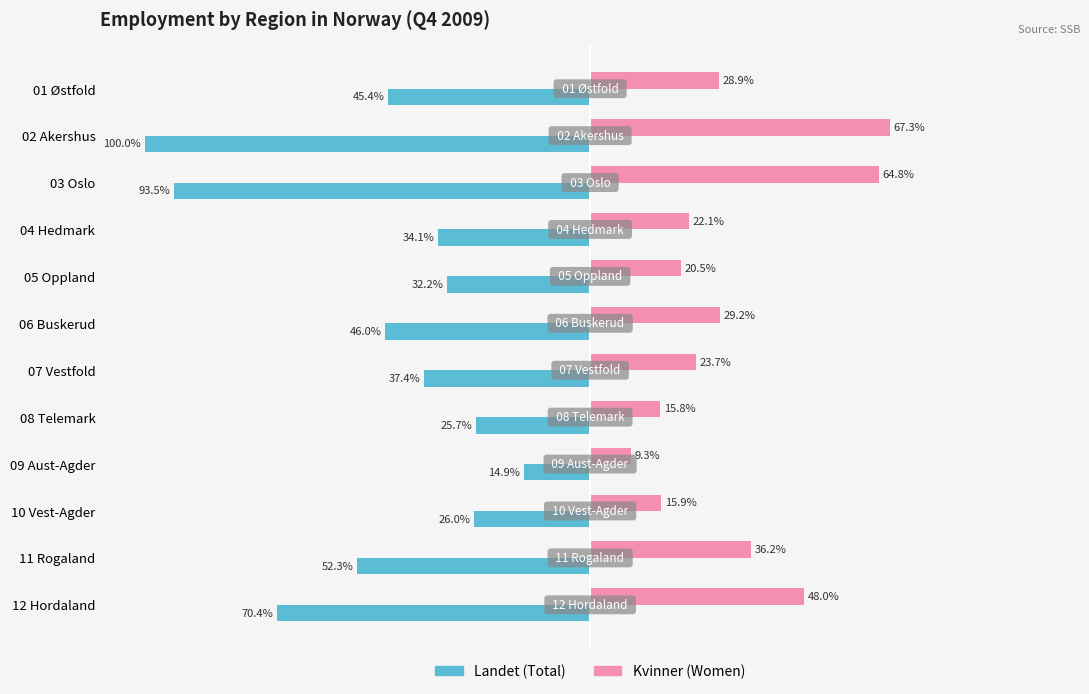

Which series has the largest total across all categories?

Kvinner (Women)